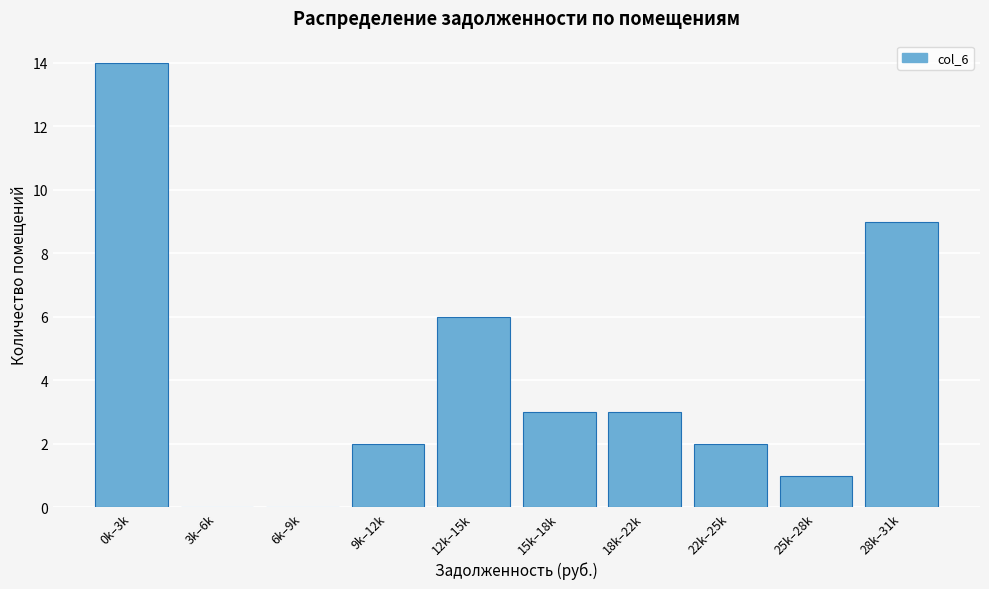

Reading left to right, extract all data points from this chart.

0k–3k=14	3k–6k=0	6k–9k=0	9k–12k=2	12k–15k=6	15k–18k=3	18k–22k=3	22k–25k=2	25k–28k=1	28k–31k=9